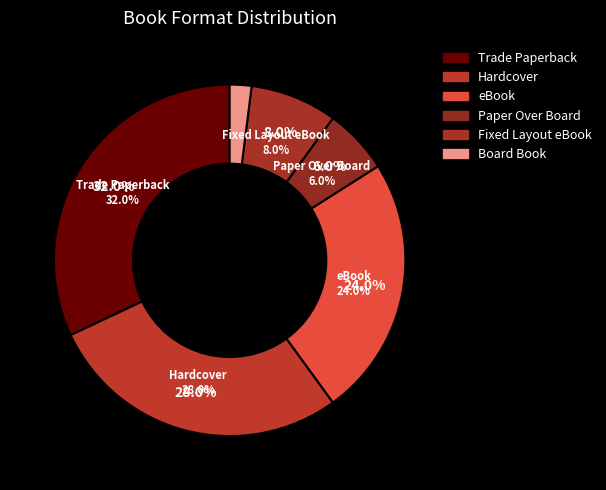

Approximately how many times larger is the value at eBook compared to Trade Paperback?

0.8